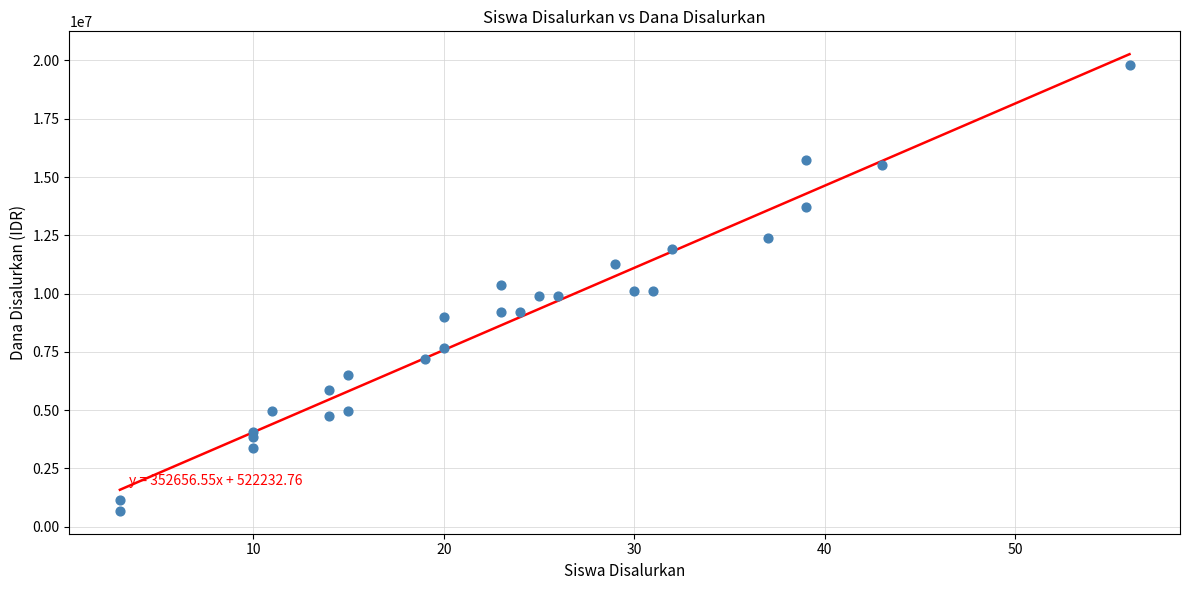

What is the range of Y values (max minus min)?

19125000